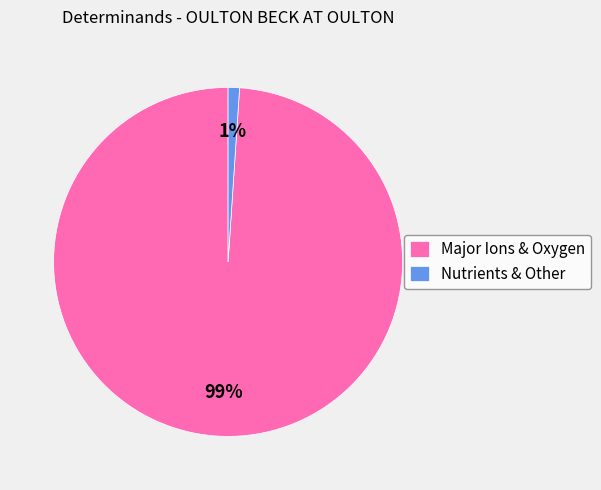

To the nearest percent, what portion does Nutrients & Other represent?

1%